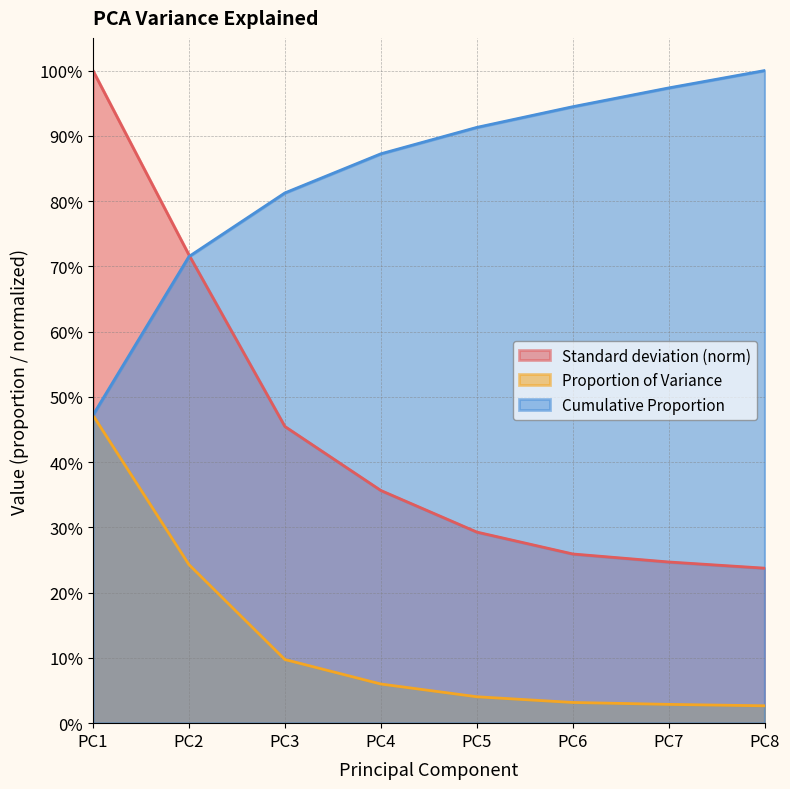

Which series has the largest range (max minus min)?

Standard deviation (norm)